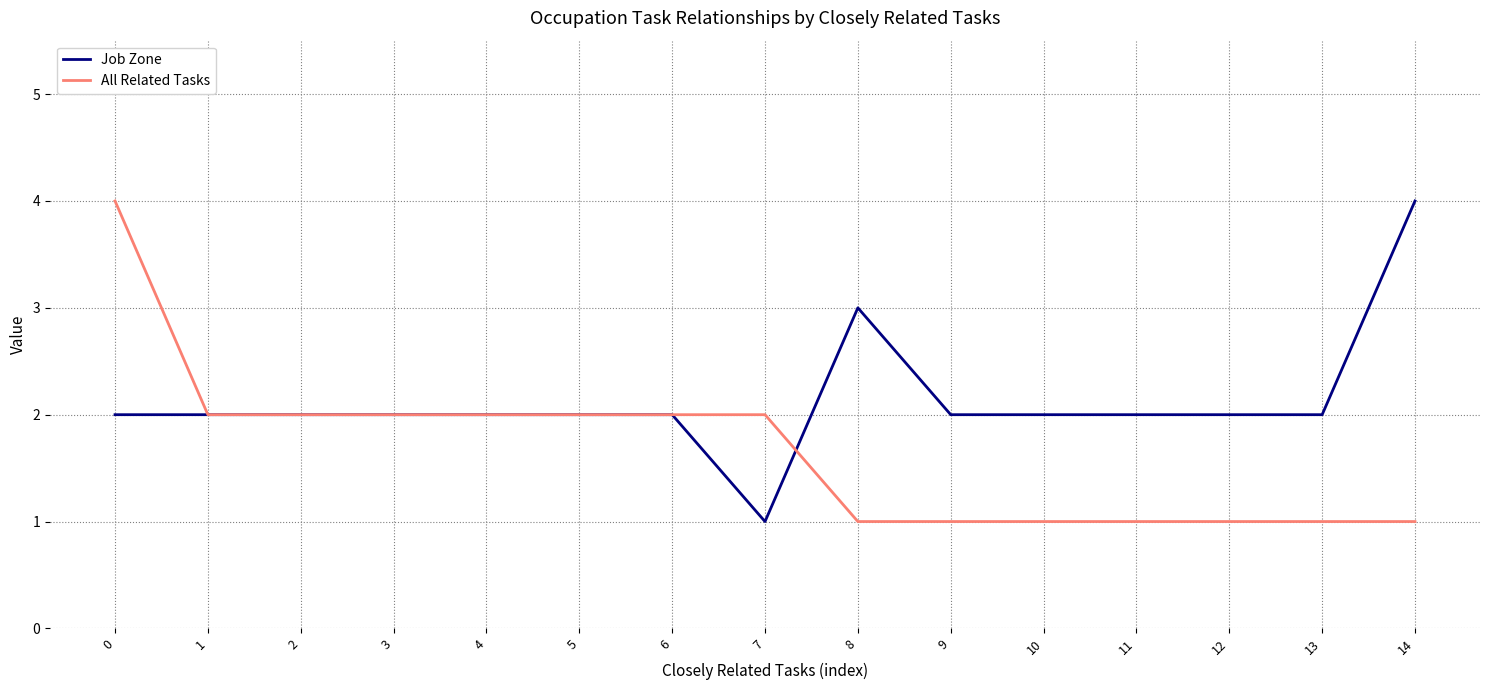

List the series in order of their overall mean, highest first.

Job Zone, All Related Tasks